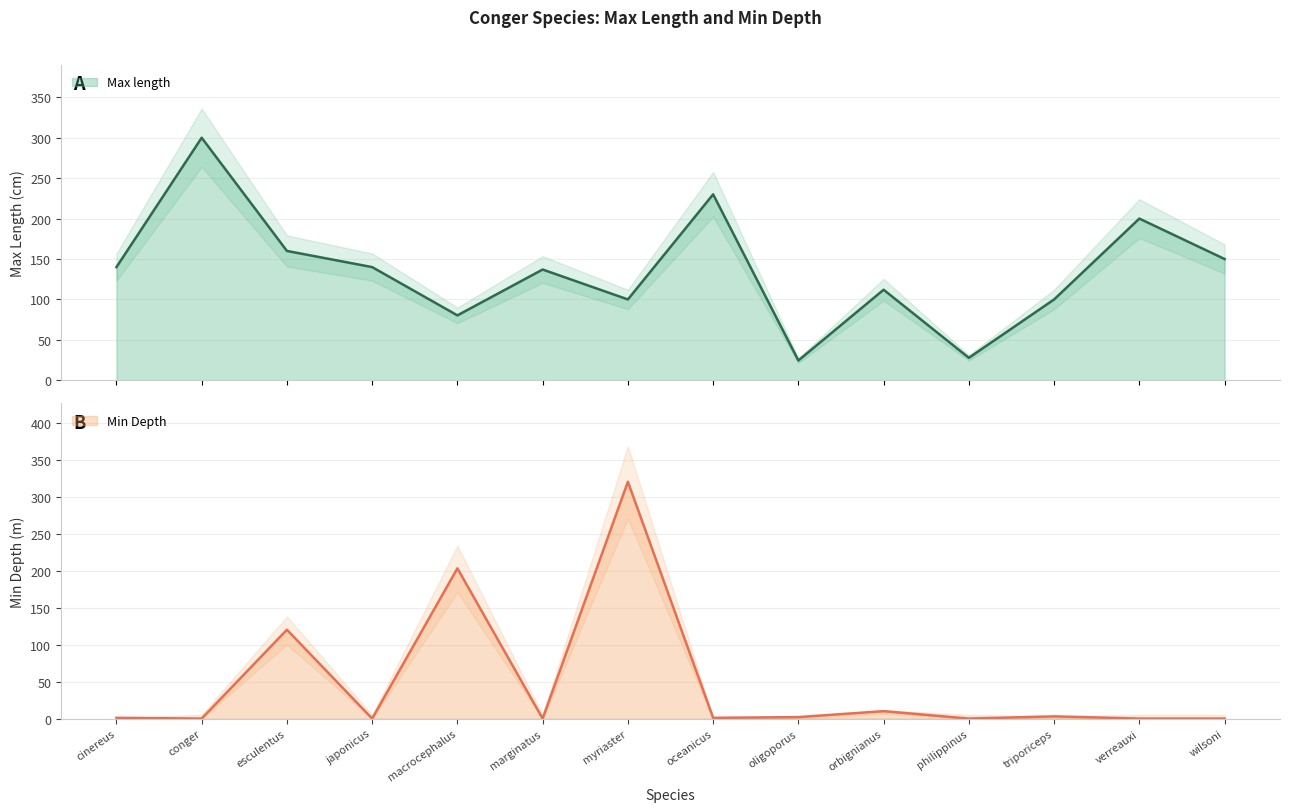

True or false: Min Depth and Max length intersect in this chart.

True